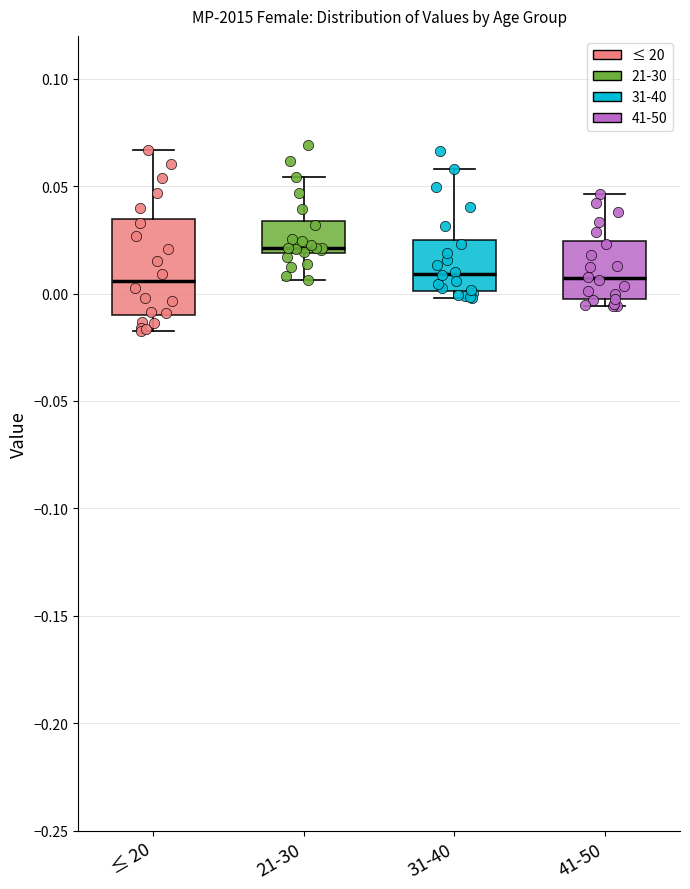

Reading left to right, transcribe this box plot: for each box, give where its median line is, the range the box spans, and where its two whiskers end, as read against the y-axis. The values are not printed on the chart, so give them approximately, as read against the axis.

≤ 20: median 0.005, box -0.010 to 0.035, whiskers -0.015 to 0.065
21-30: median 0.020 (just above the box's lower edge), box 0.020 to 0.035, whiskers 0.005 to 0.055
31-40: median 0.010, box 0.000 to 0.025, whiskers 0.000 (just below the box's lower edge) to 0.060
41-50: median 0.005, box -0.005 to 0.025, whiskers -0.005 (just below the box's lower edge) to 0.045